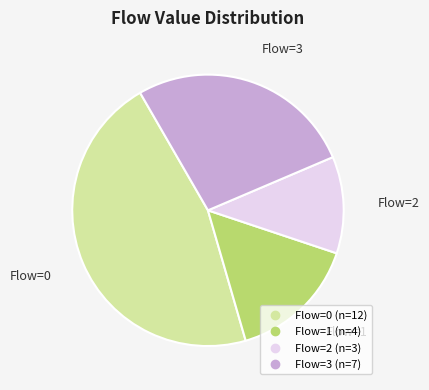

Is there a majority slice in this chart?

No